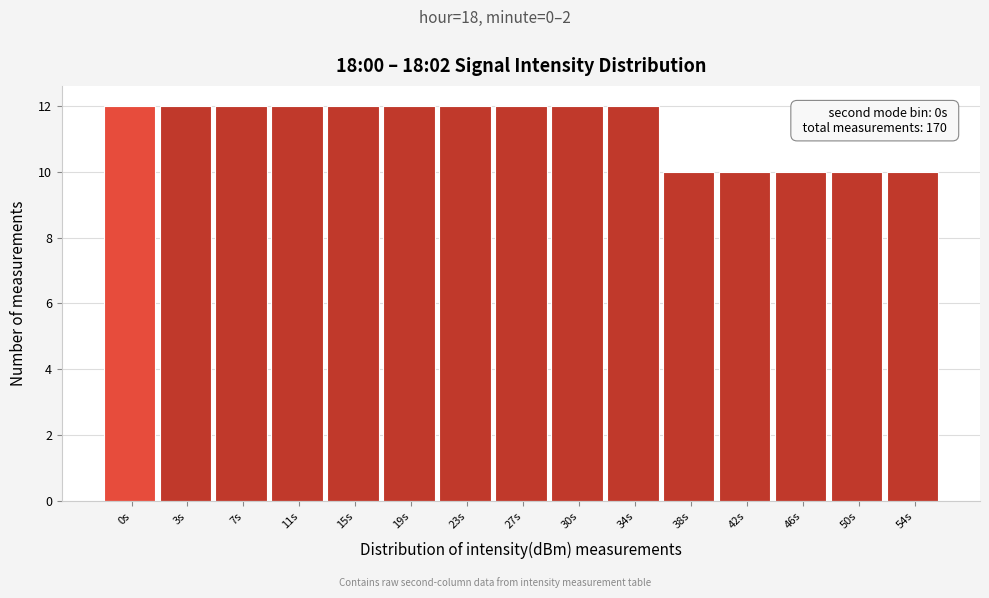

Reading right to left, transcribe all the data shown in this chart.

54s=10	50s=10	46s=10	42s=10	38s=10	34s=12	30s=12	27s=12	23s=12	19s=12	15s=12	11s=12	7s=12	3s=12	0s=12